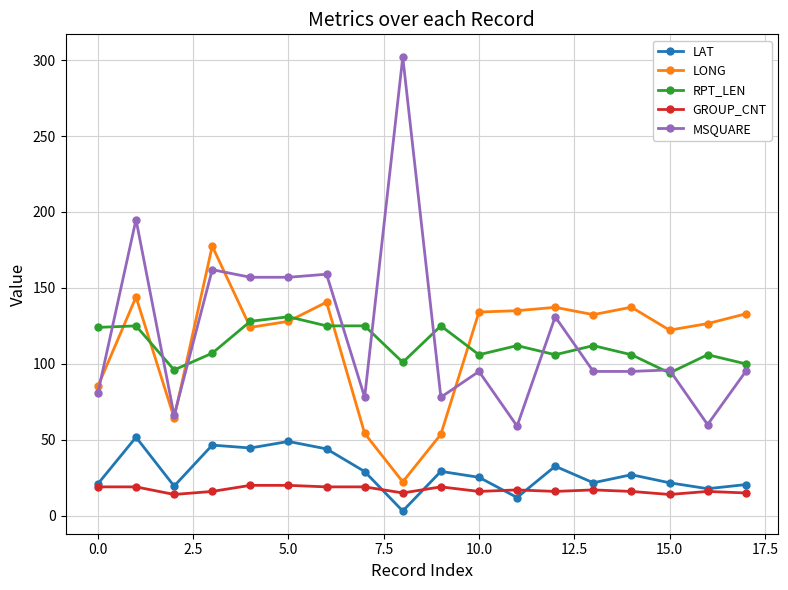

Rank the series by their maximum value, from lowest to highest.

GROUP_CNT, LAT, RPT_LEN, LONG, MSQUARE